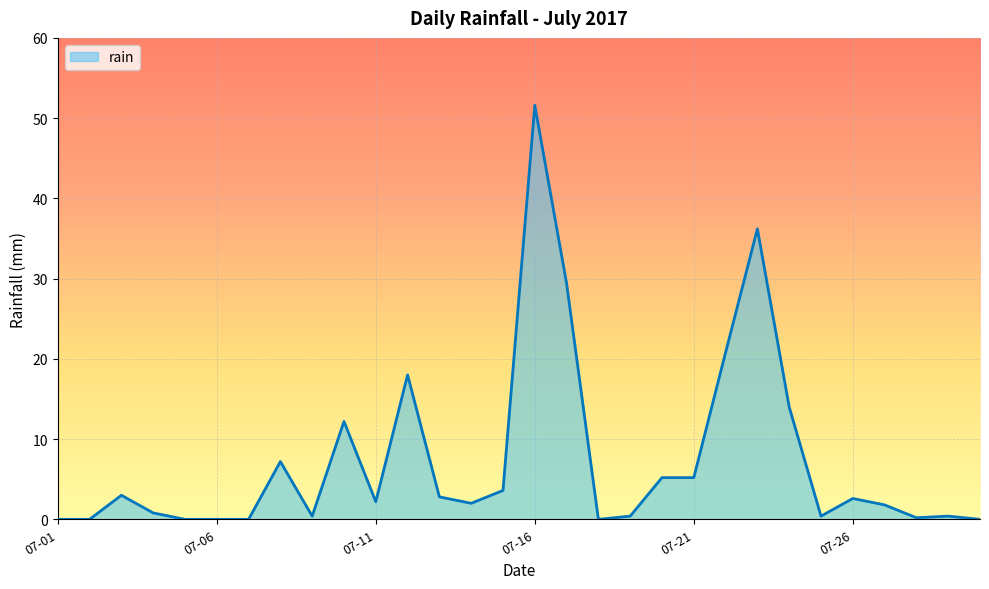

What is the difference between the maximum and minimum values?

51.6